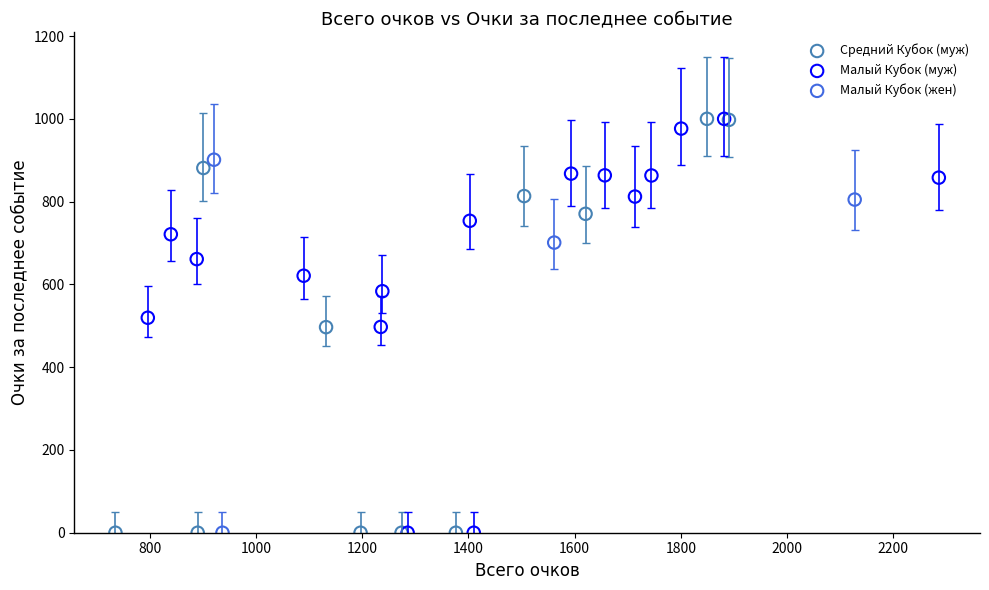

What are all the series names shown in the legend?

Малый Кубок (жен), Средний Кубок (муж), Малый Кубок (муж)